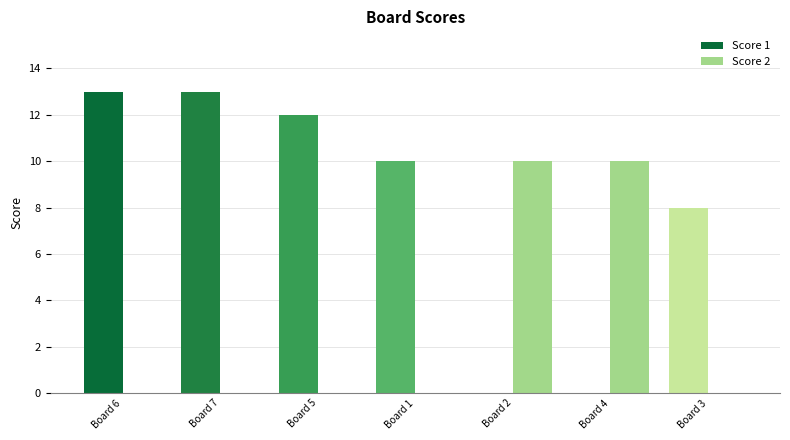

Count the number of categories in the chart.

7